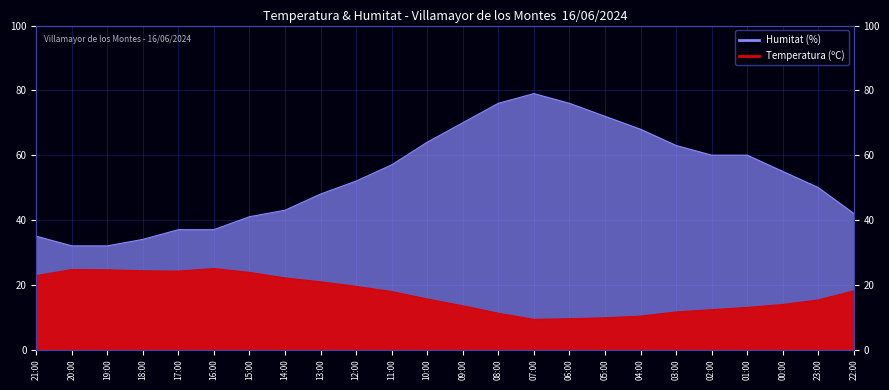

Read the Humitat (%) value at 01:00.

60.0